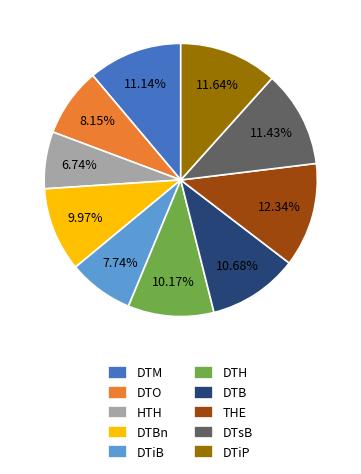

Combined, do DTO and DTiB account for over 50%?

No